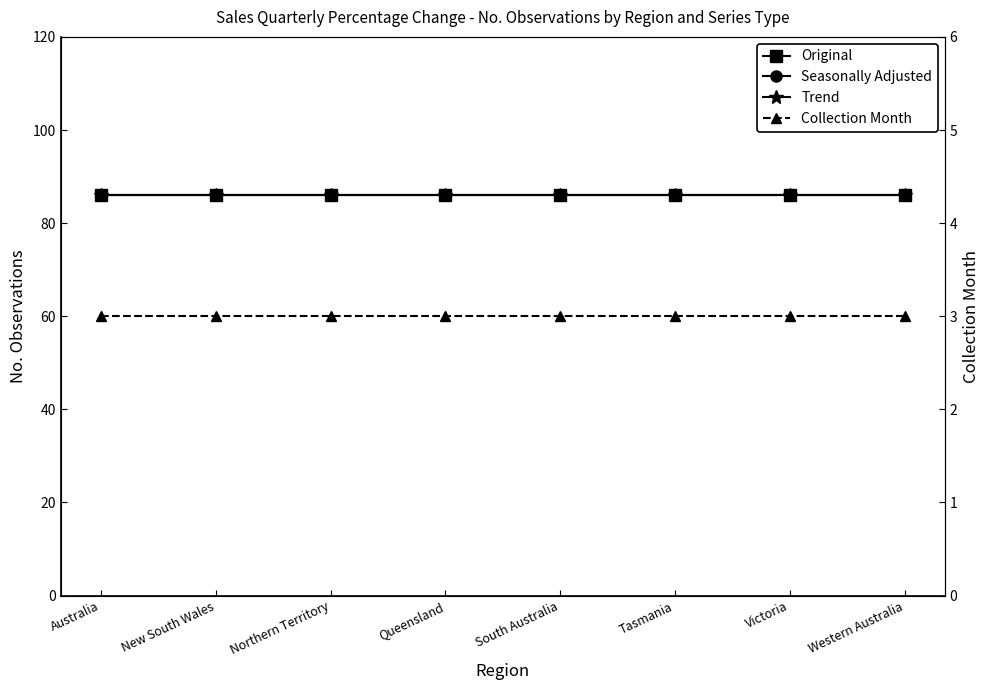

What are all the series names shown in the legend?

Original, Seasonally Adjusted, Trend, Collection Month